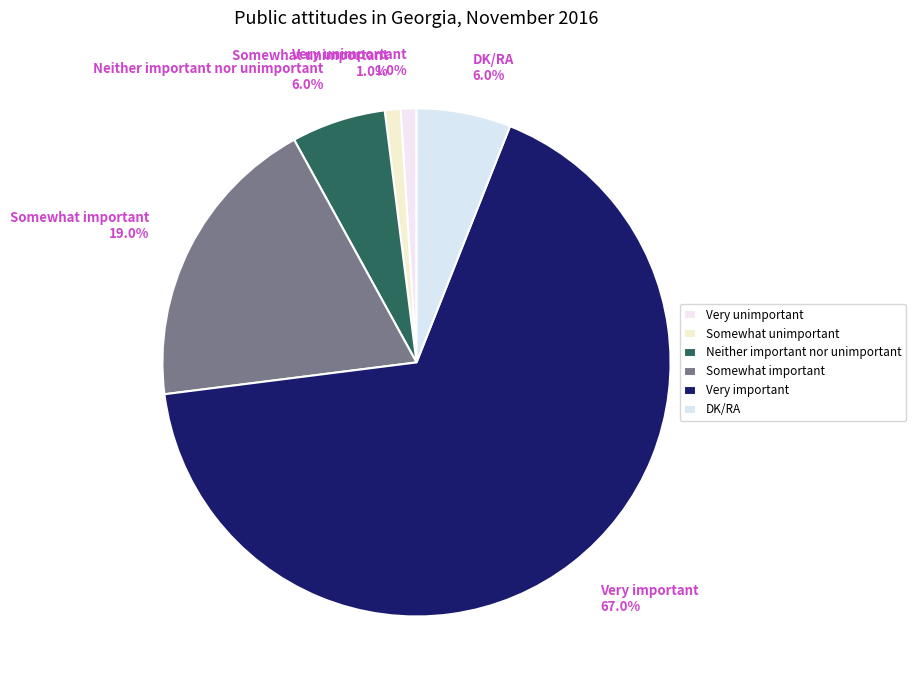

Which slice is the largest?

Very important